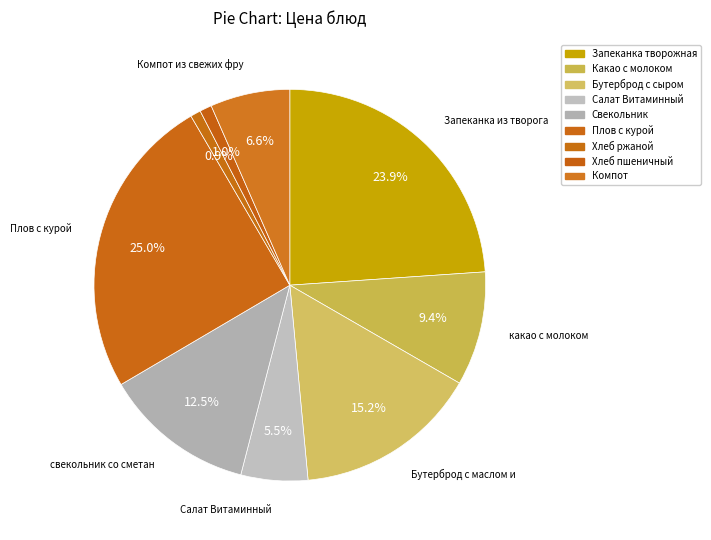

Which category has the biggest portion of the pie?

Плов с курой